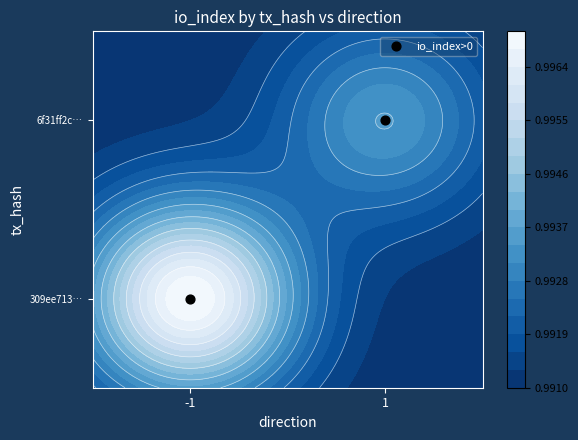

True or false: the data shows 0 at -1.

False